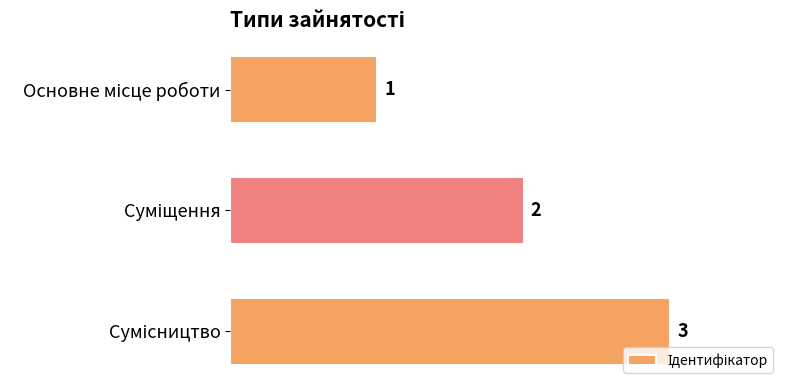

What is the value of the 3rd bar from the top?

3